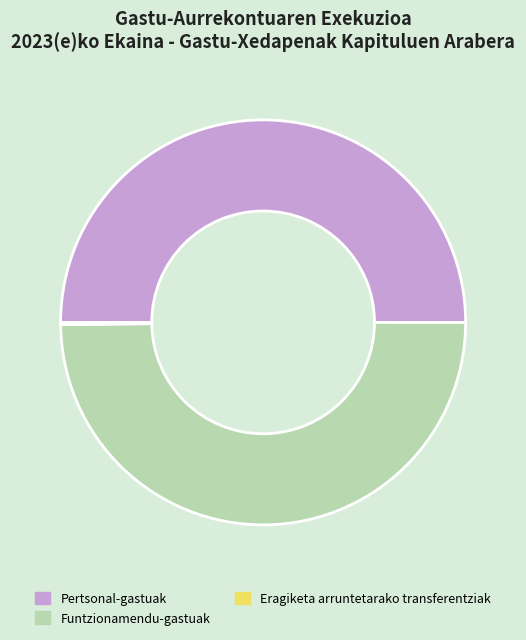

Approximately how many times larger is the value at Pertsonal-gastuak compared to Funtzionamendu-gastuak?

1.0